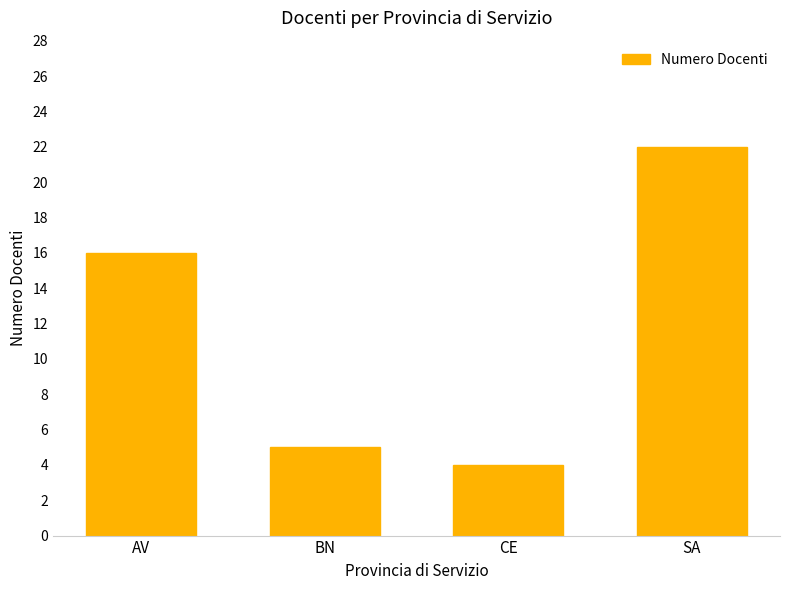

The value at SA is 22. True or false?

True